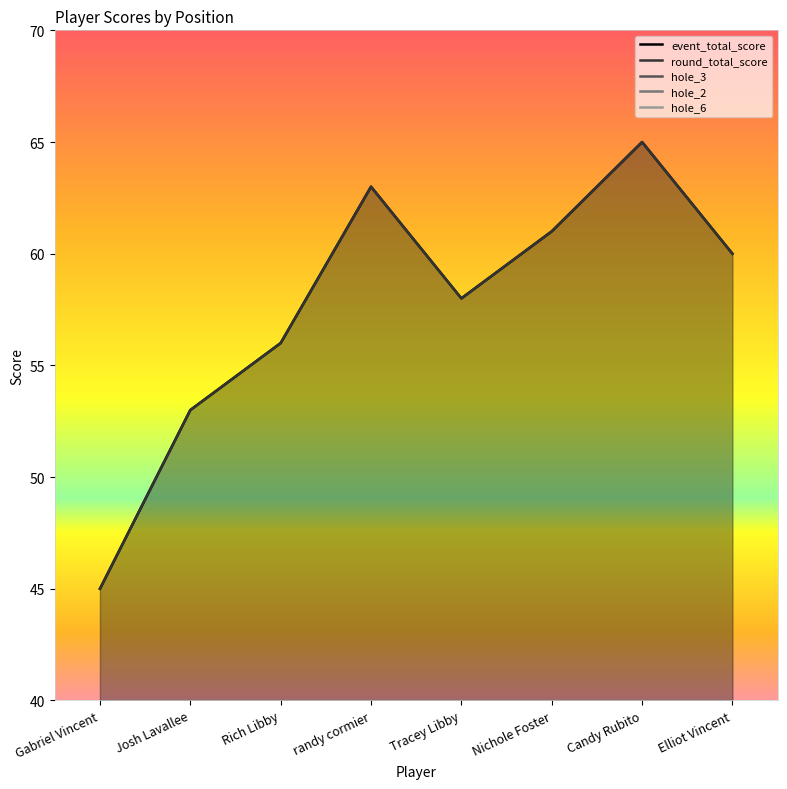

What is the label of the 5th point from the right?

randy cormier